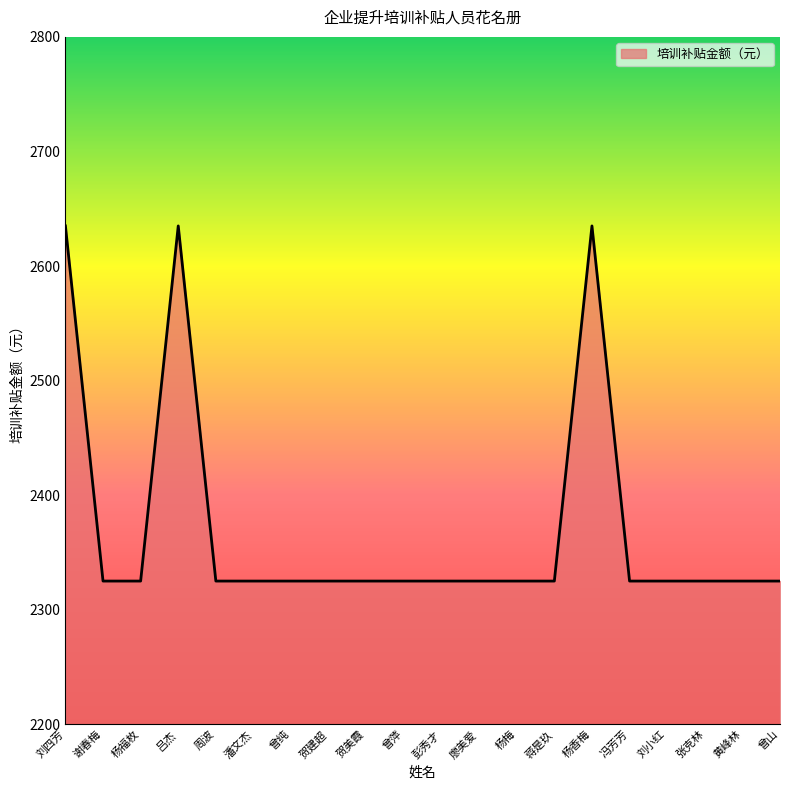

What position from the left is 周波?

5